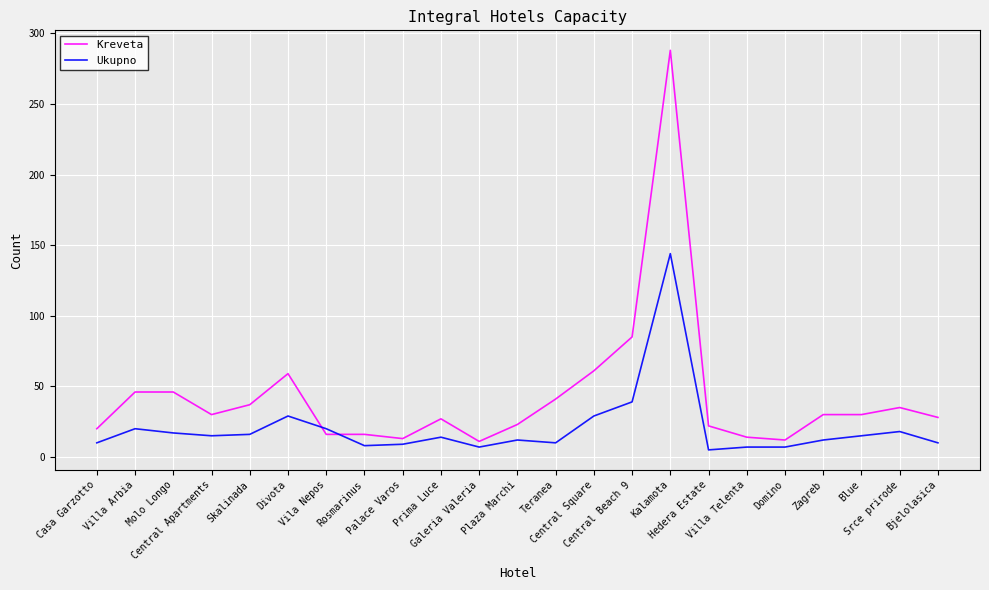

Where do Ukupno and Kreveta first cross each other?

Divota and Vila Nepos